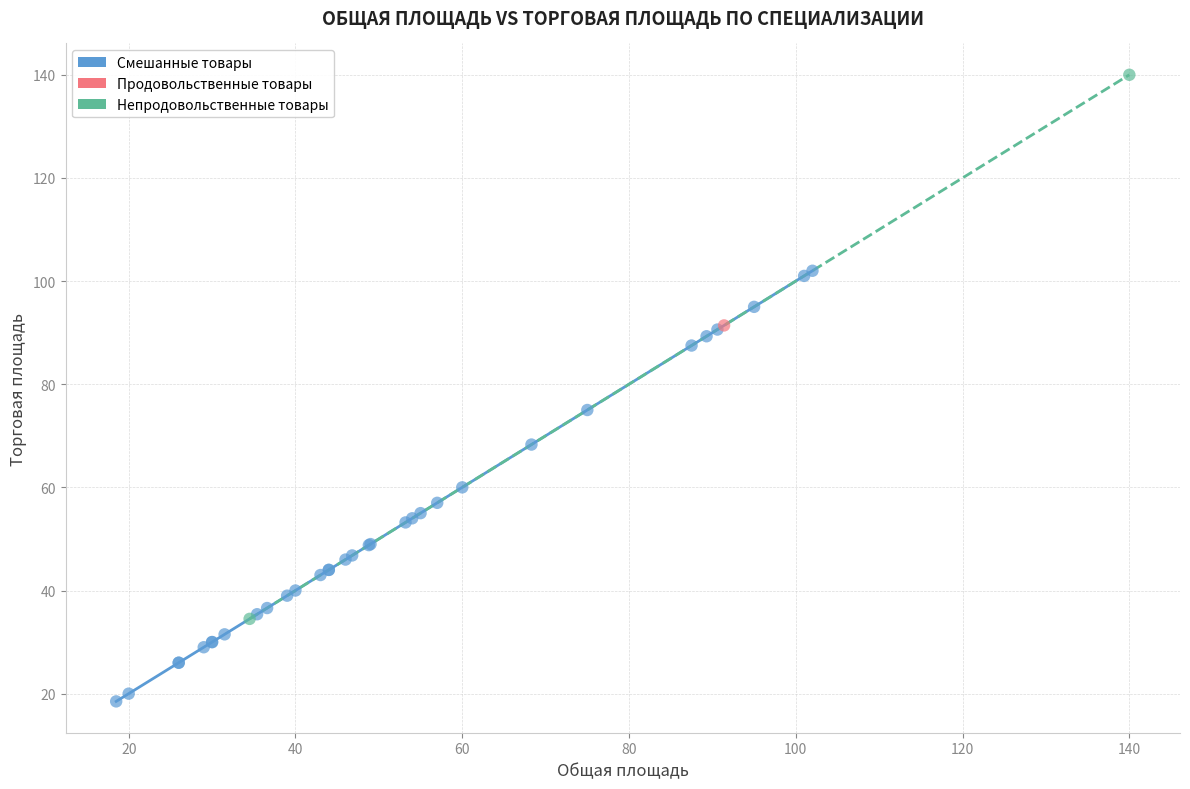

What are all the series names shown in the legend?

Смешанные товары, Продовольственные товары, Непродовольственные товары